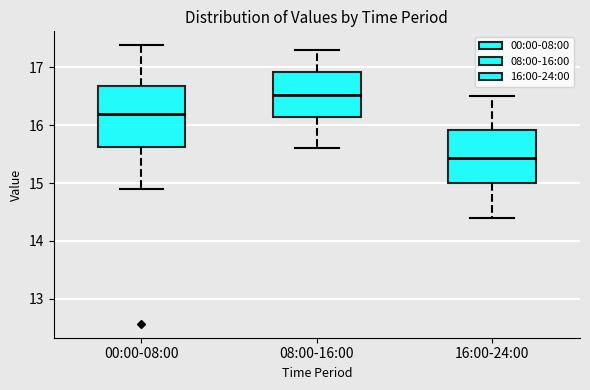

Reading left to right, read every box against the y-axis: the position of its median line, the range the box covers, and the ends of its whiskers. The values are not printed on the chart, so give them approximately, as read against the axis.

00:00-08:00: median 16.2, box 15.6 to 16.7, whiskers 14.9 to 17.4
08:00-16:00: median 16.5, box 16.1 to 16.9, whiskers 15.6 to 17.3
16:00-24:00: median 15.4, box 15.0 to 15.9, whiskers 14.4 to 16.5